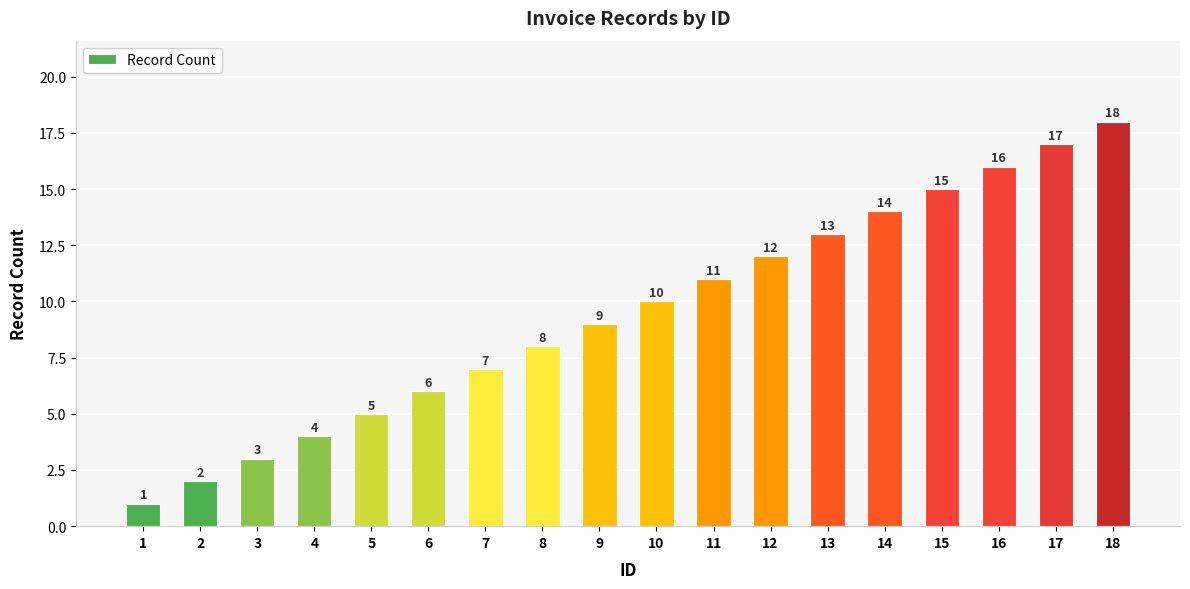

What is the difference between the maximum and minimum values?

17